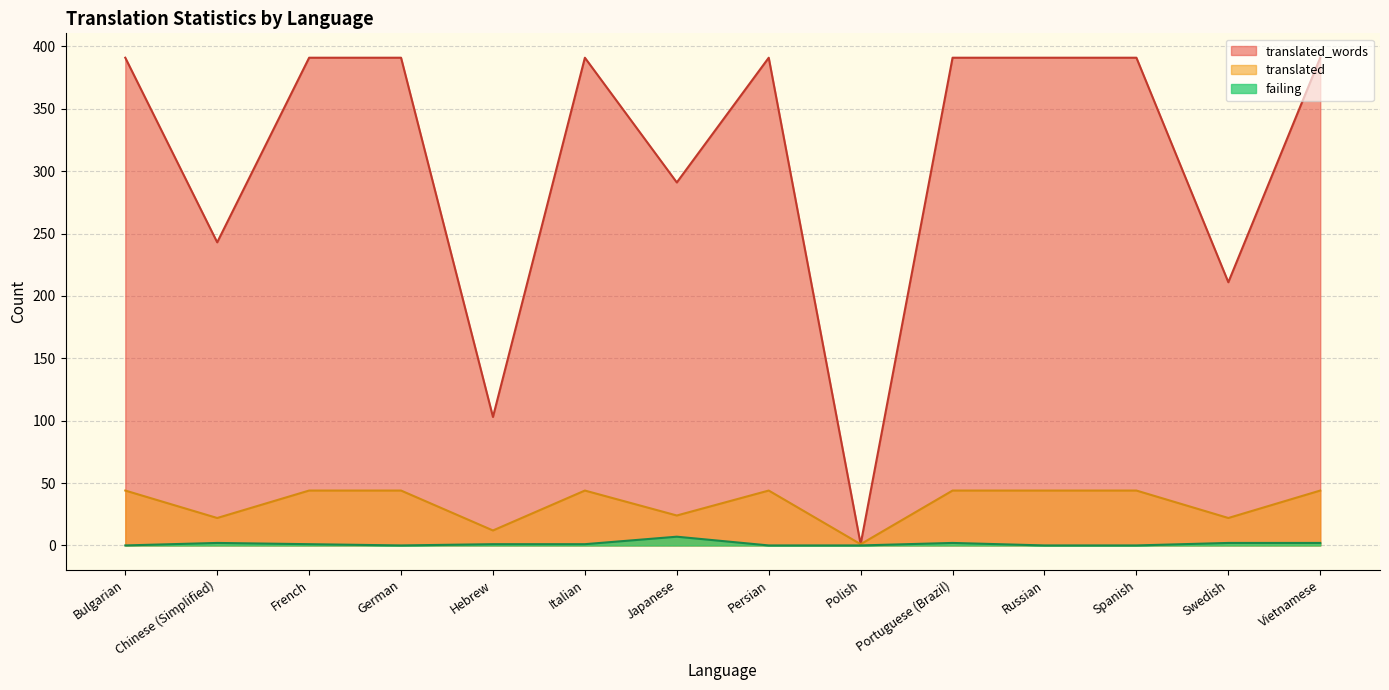

What are all the series names shown in the legend?

translated_words, translated, failing